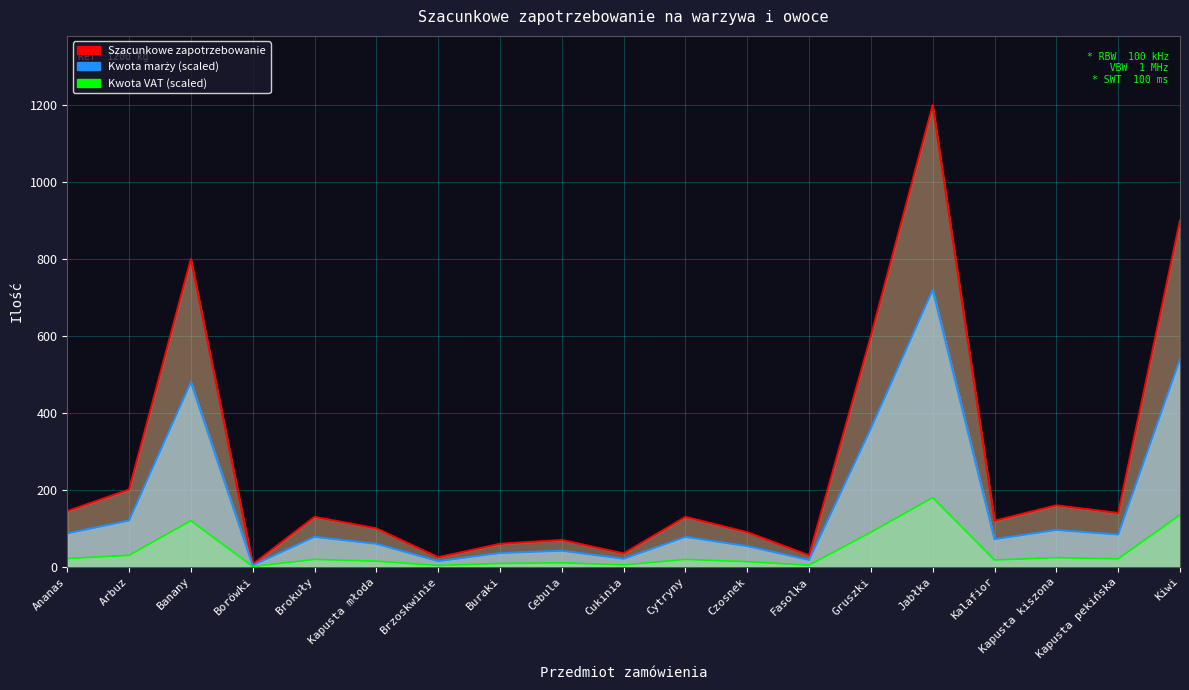

Which series has the largest total across all categories?

Szacunkowe zapotrzebowanie